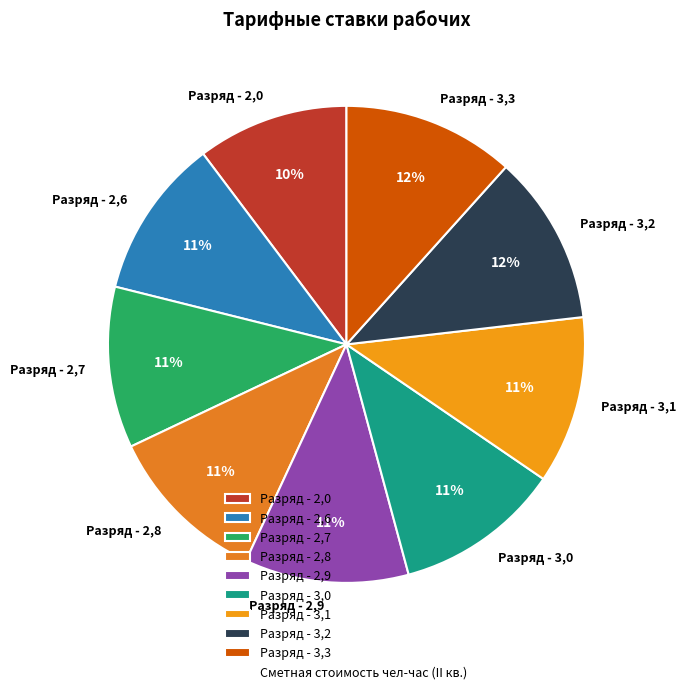

To the nearest percent, what is the average slice percentage?

11%